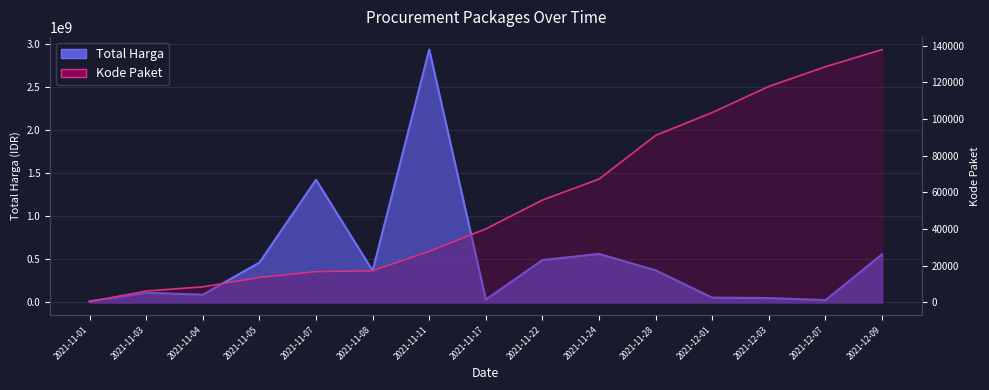

How many lines are shown in the chart?

2